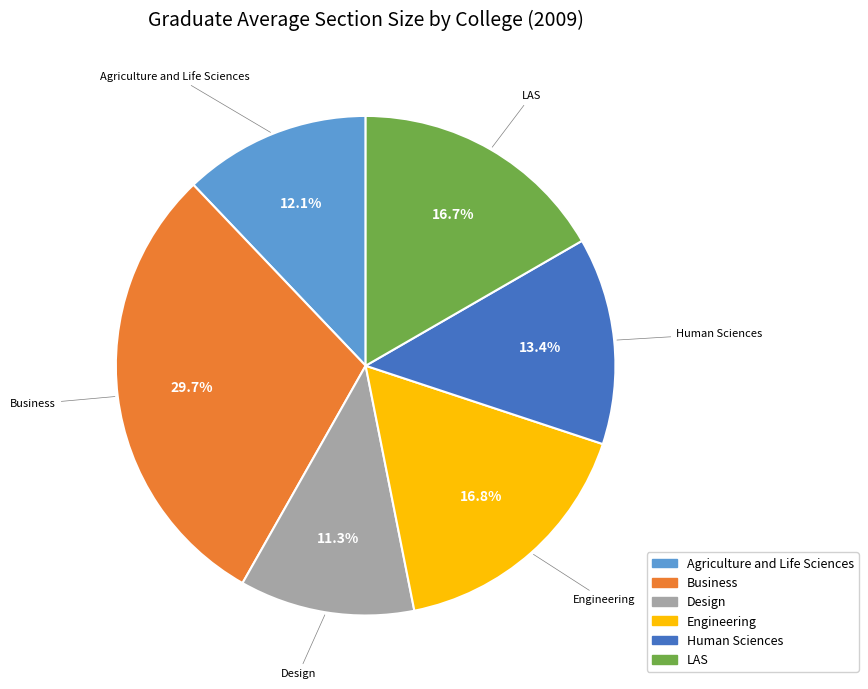

What is the ratio of the value at Human Sciences to the value at Agriculture and Life Sciences?

1.1